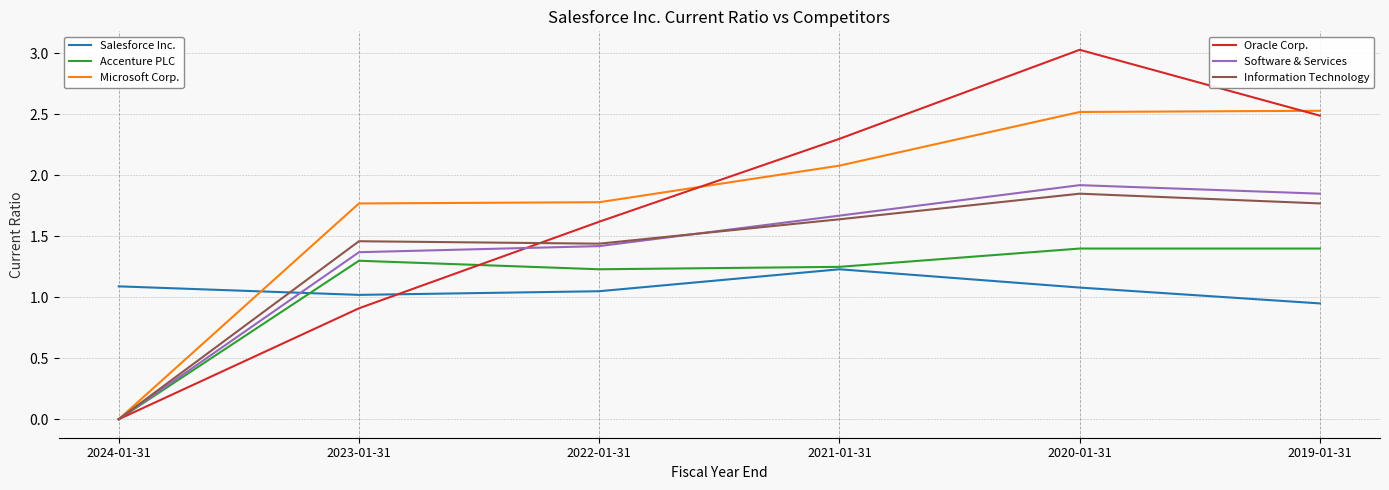

What is the greatest value displayed?

3.0